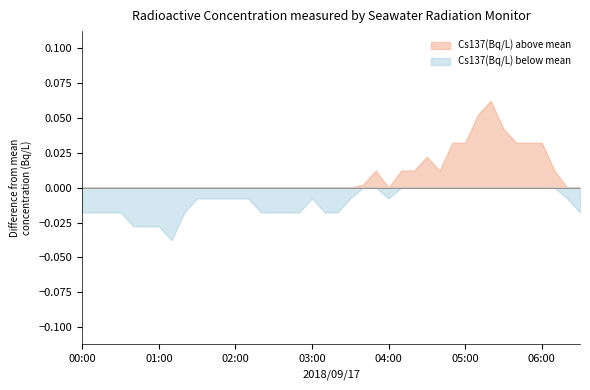

Which category has the lowest value across all series?

01:10